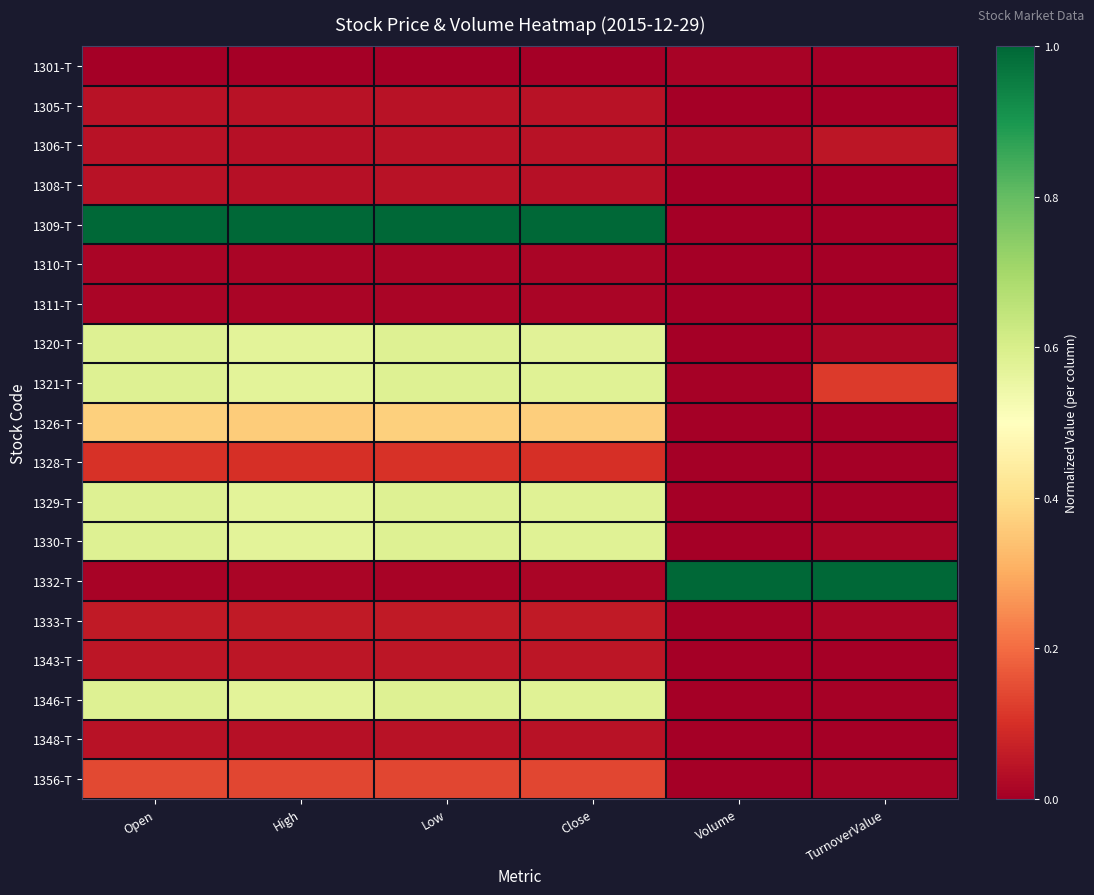

Reading right to left, list all the values displayed in this chart.

1301-T: TurnoverValue=0.0	Volume=0.0	Close=0.0	Low=0.0	High=0.0	Open=0.0
1305-T: TurnoverValue=0.0	Volume=0.0	Close=0.0	Low=0.0	High=0.0	Open=0.0
1306-T: TurnoverValue=0.1	Volume=0.0	Close=0.0	Low=0.0	High=0.0	Open=0.0
1308-T: TurnoverValue=0.0	Volume=0.0	Close=0.0	Low=0.0	High=0.0	Open=0.0
1309-T: TurnoverValue=0.0	Volume=0.0	Close=1.0	Low=1.0	High=1.0	Open=1.0
1310-T: TurnoverValue=0.0	Volume=0.0	Close=0.0	Low=0.0	High=0.0	Open=0.0
1311-T: TurnoverValue=0.0	Volume=0.0	Close=0.0	Low=0.0	High=0.0	Open=0.0
1320-T: TurnoverValue=0.0	Volume=0.0	Close=0.6	Low=0.6	High=0.6	Open=0.6
1321-T: TurnoverValue=0.1	Volume=0.0	Close=0.6	Low=0.6	High=0.6	Open=0.6
1326-T: TurnoverValue=0.0	Volume=0.0	Close=0.4	Low=0.4	High=0.4	Open=0.4
1328-T: TurnoverValue=0.0	Volume=0.0	Close=0.1	Low=0.1	High=0.1	Open=0.1
1329-T: TurnoverValue=0.0	Volume=0.0	Close=0.6	Low=0.6	High=0.6	Open=0.6
1330-T: TurnoverValue=0.0	Volume=0.0	Close=0.6	Low=0.6	High=0.6	Open=0.6
1332-T: TurnoverValue=1.0	Volume=1.0	Close=0.0	Low=0.0	High=0.0	Open=0.0
1333-T: TurnoverValue=0.0	Volume=0.0	Close=0.1	Low=0.1	High=0.1	Open=0.1
1343-T: TurnoverValue=0.0	Volume=0.0	Close=0.0	Low=0.0	High=0.0	Open=0.0
1346-T: TurnoverValue=0.0	Volume=0.0	Close=0.6	Low=0.6	High=0.6	Open=0.6
1348-T: TurnoverValue=0.0	Volume=0.0	Close=0.0	Low=0.0	High=0.0	Open=0.0
1356-T: TurnoverValue=0.0	Volume=0.0	Close=0.1	Low=0.1	High=0.1	Open=0.1